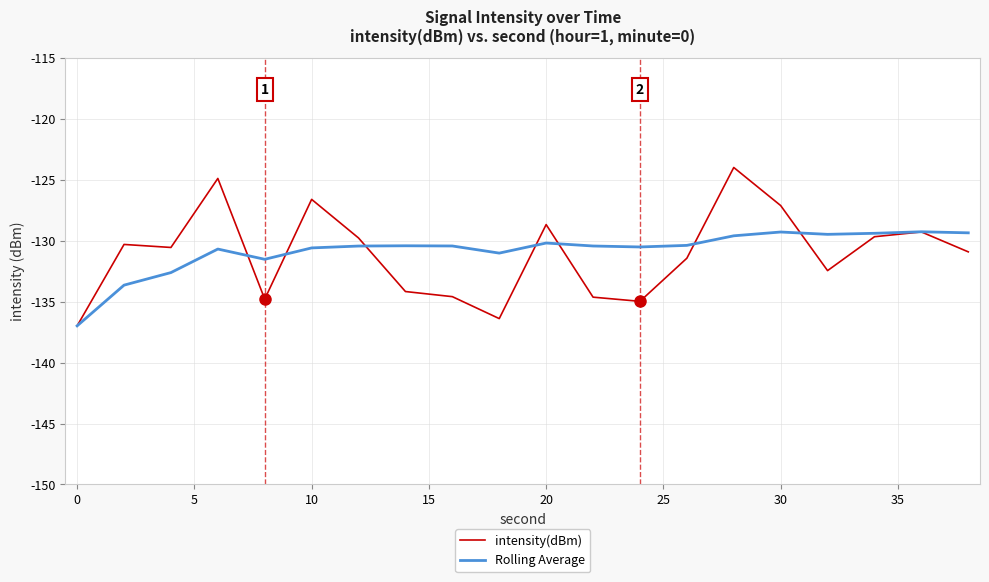

Which series has the widest spread of values?

intensity(dBm)